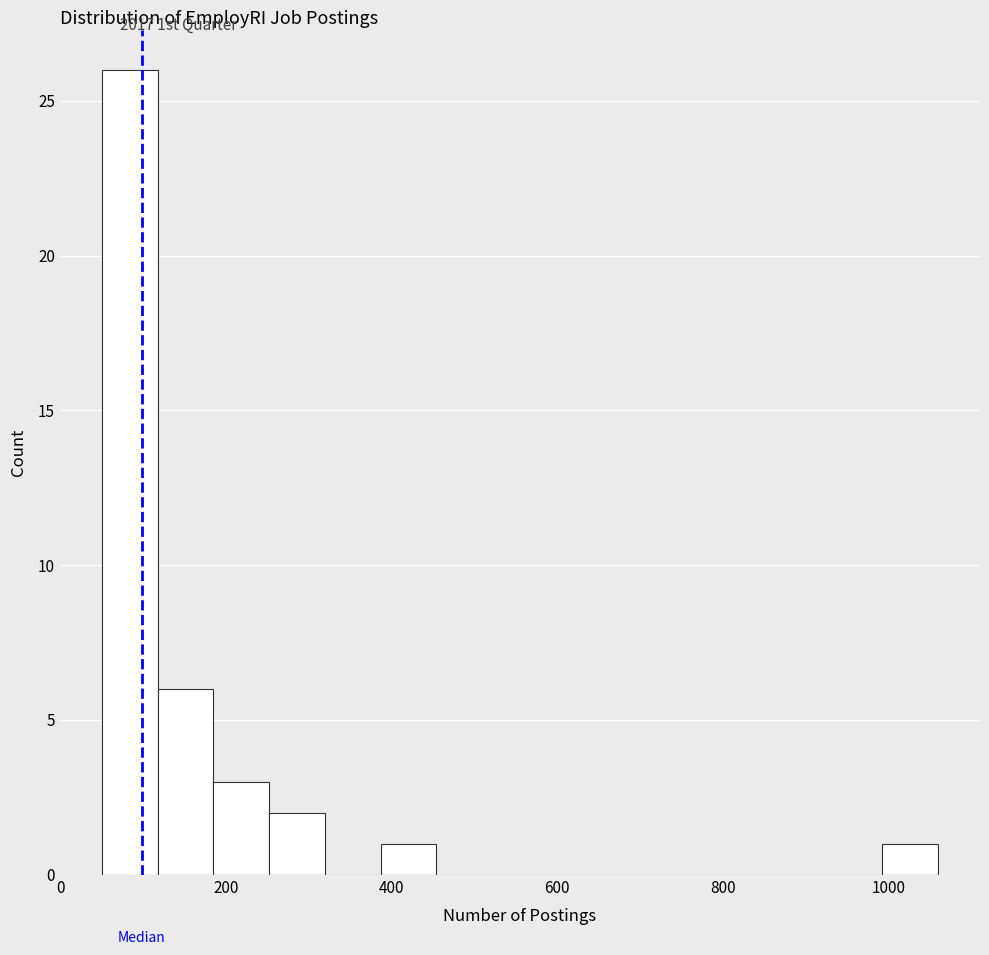

Read against the x-axis, roughly where is the centre of the tallest bar?

80